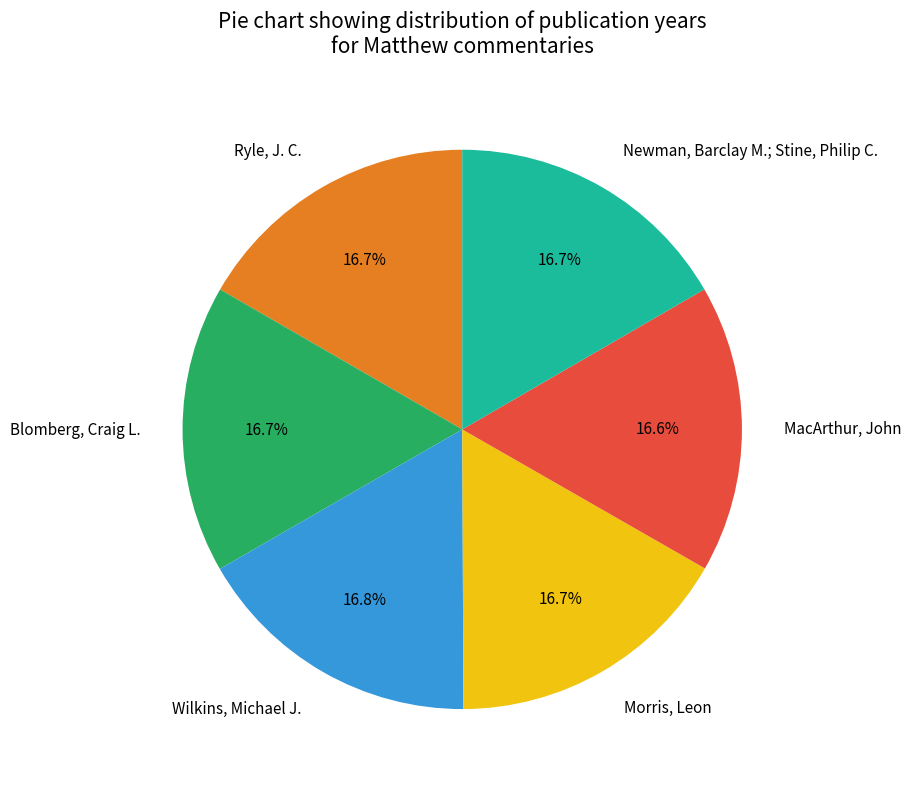

Count the number of slices in the pie.

6